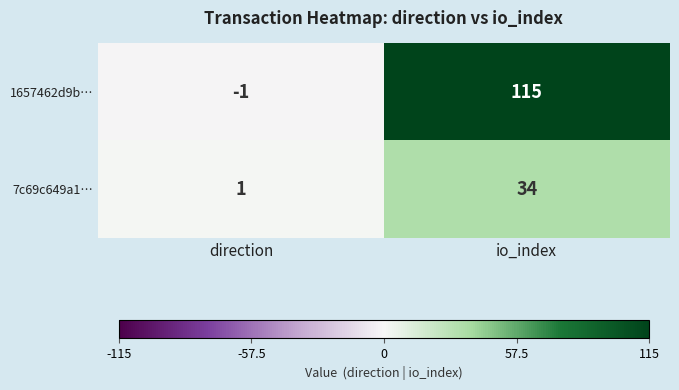

Which category has the highest value across all series?

io_index